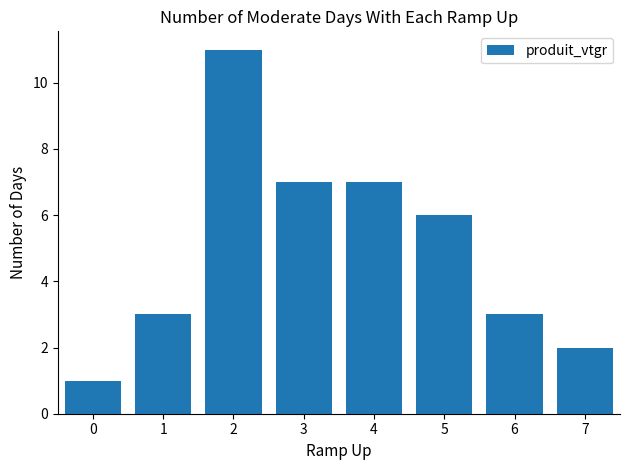

What is the approximate value at 2, to the nearest 5?

10